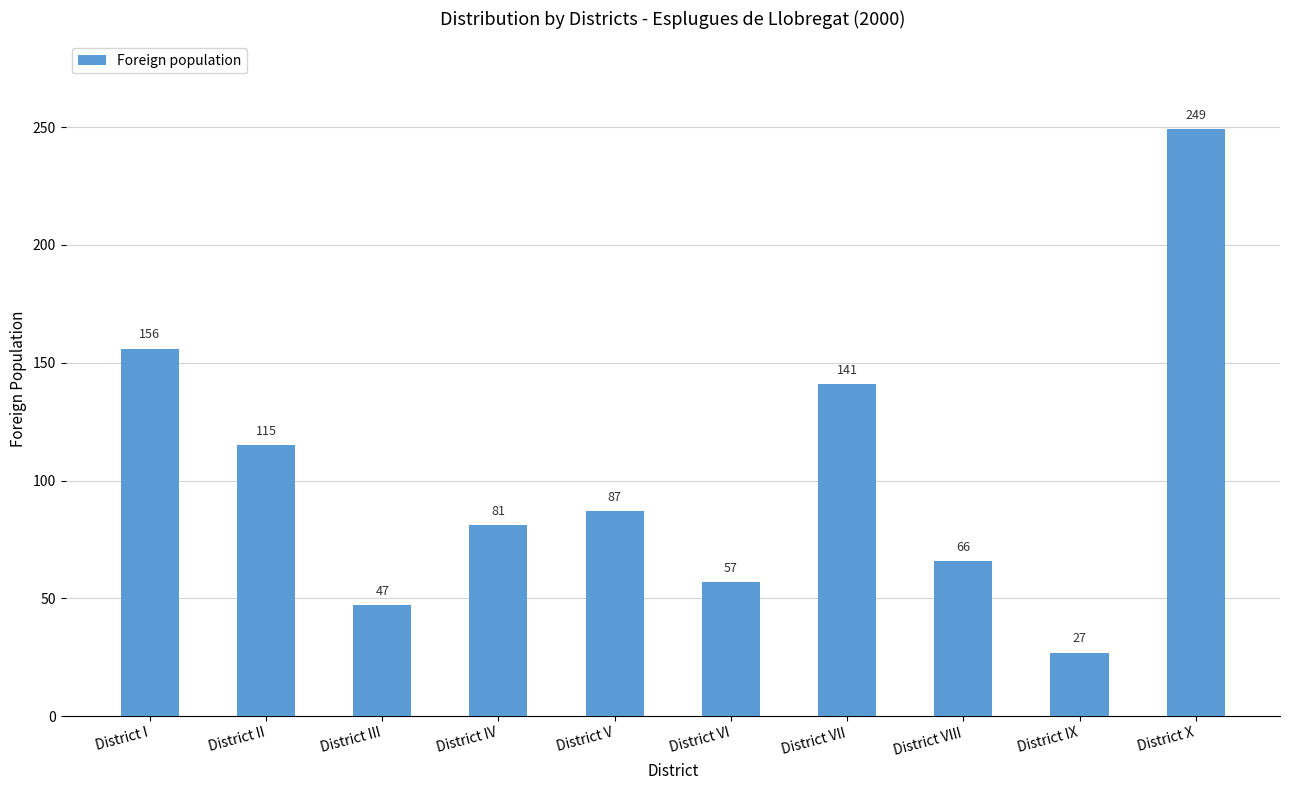

What is the sum of all values?

1026